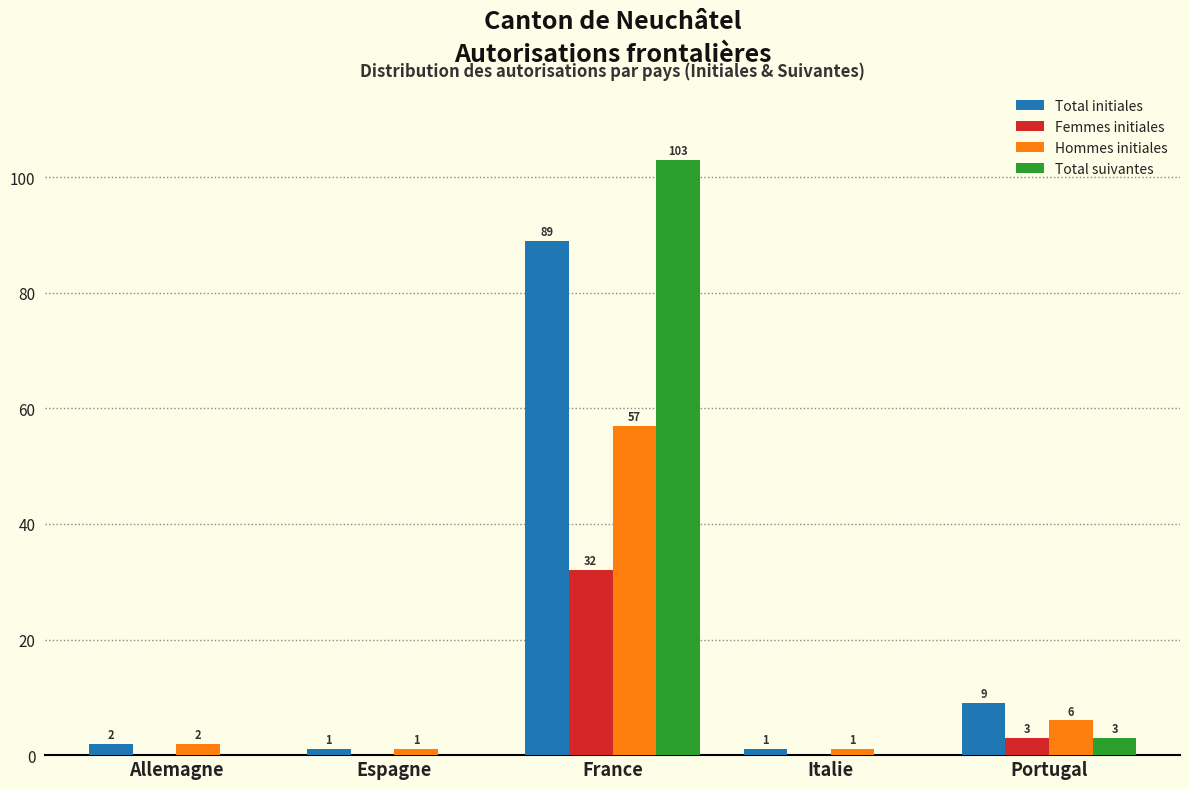

Reading left to right, what are all the values shown in this chart?

Total initiales: Allemagne=2	Espagne=1	France=89	Italie=1	Portugal=9
Femmes initiales: Allemagne=0	Espagne=0	France=32	Italie=0	Portugal=3
Hommes initiales: Allemagne=2	Espagne=1	France=57	Italie=1	Portugal=6
Total suivantes: Allemagne=0	Espagne=0	France=103	Italie=0	Portugal=3